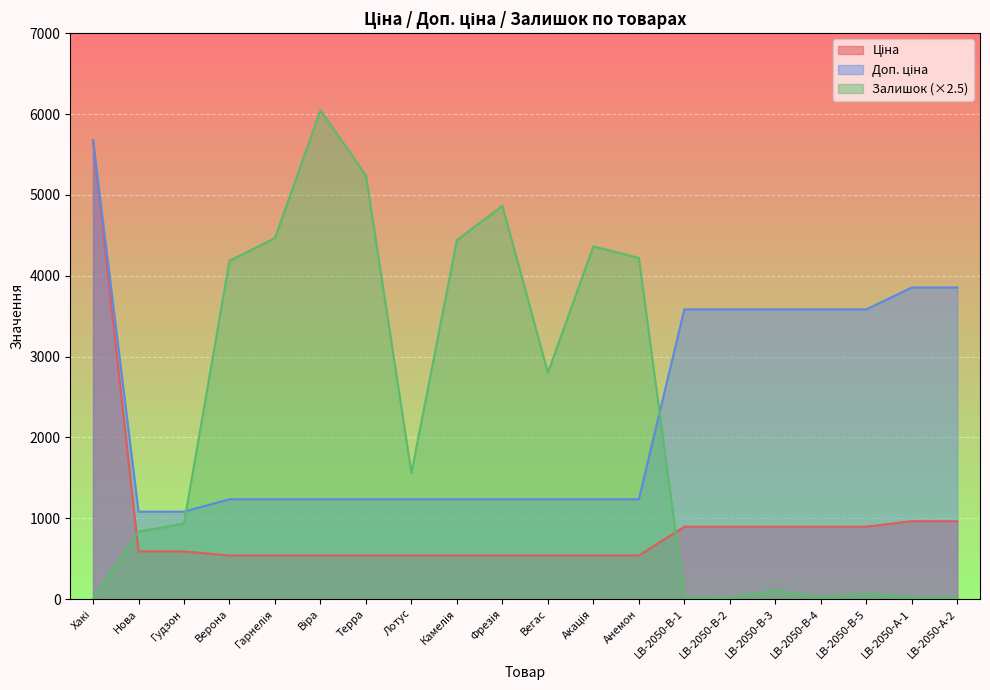

Rank the series at Камелія from highest to lowest value.

Залишок, Доп. ціна, Ціна